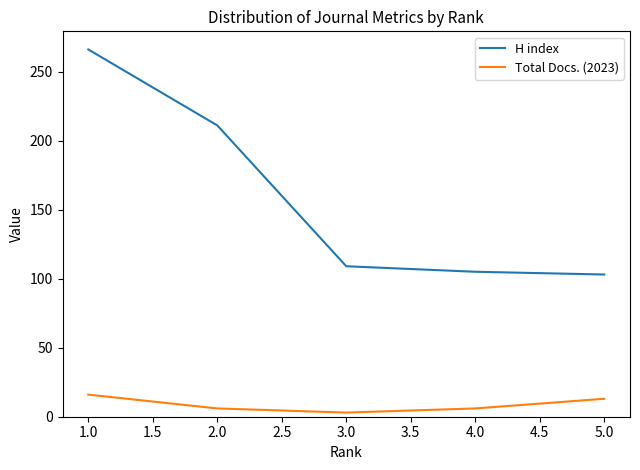

Which series has the largest range (max minus min)?

H index